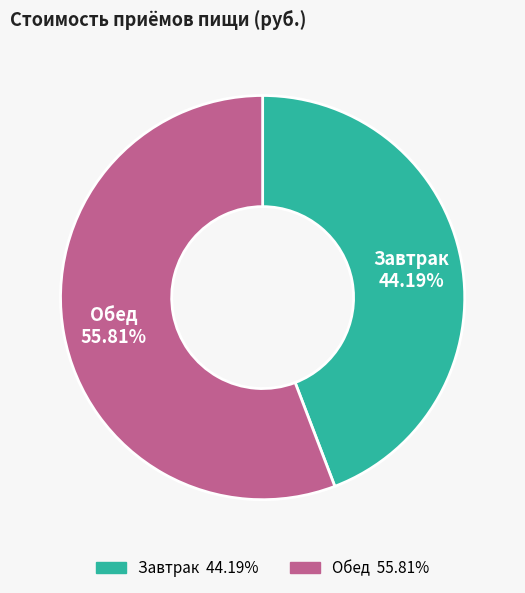

How many slices are in this pie chart?

2